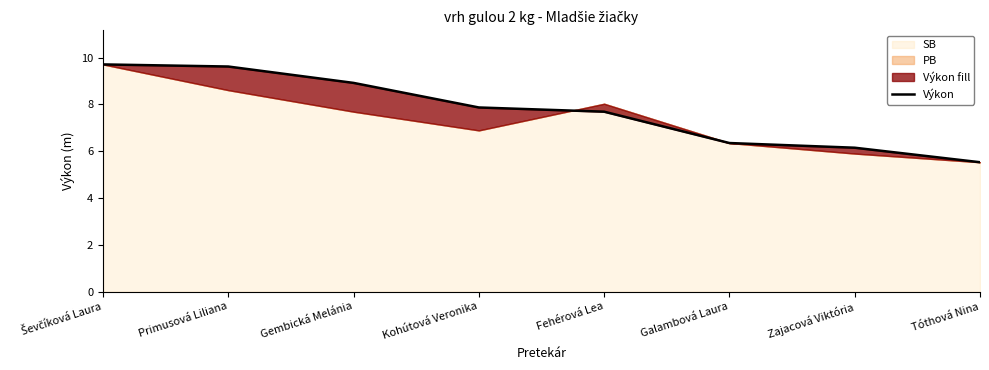

Rank the categories by value from highest to lowest.

Ševčíková Laura, Primusová Liliana, Gembická Melánia, Kohútová Veronika, Fehérová Lea, Galambová Laura, Zajacová Viktória, Tóthová Nina